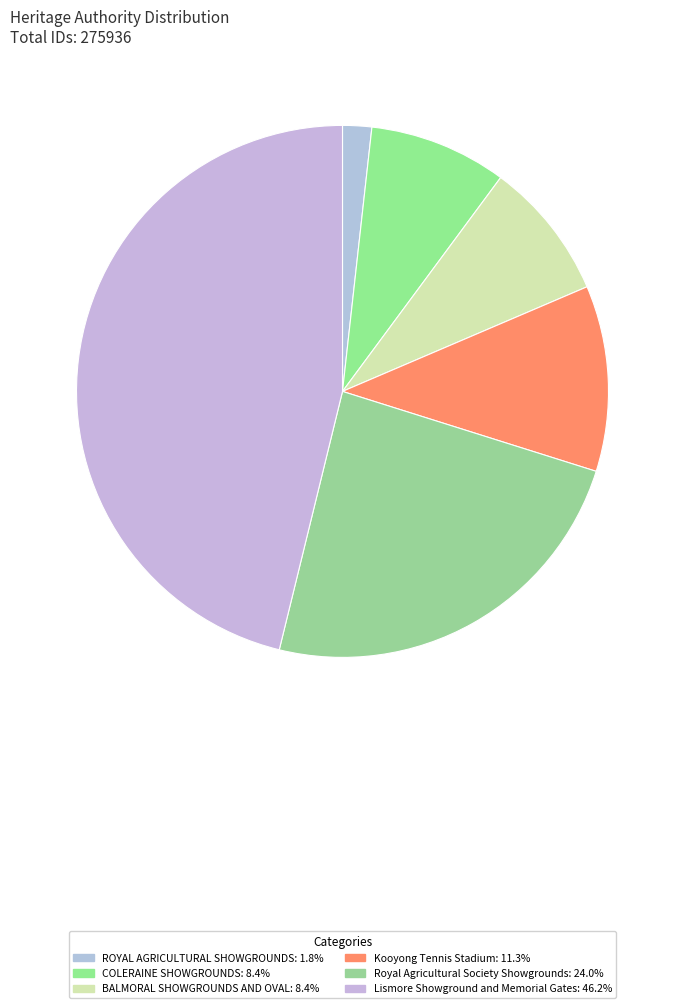

What percentage is NOT represented by Kooyong Tennis Stadium?

88.7%